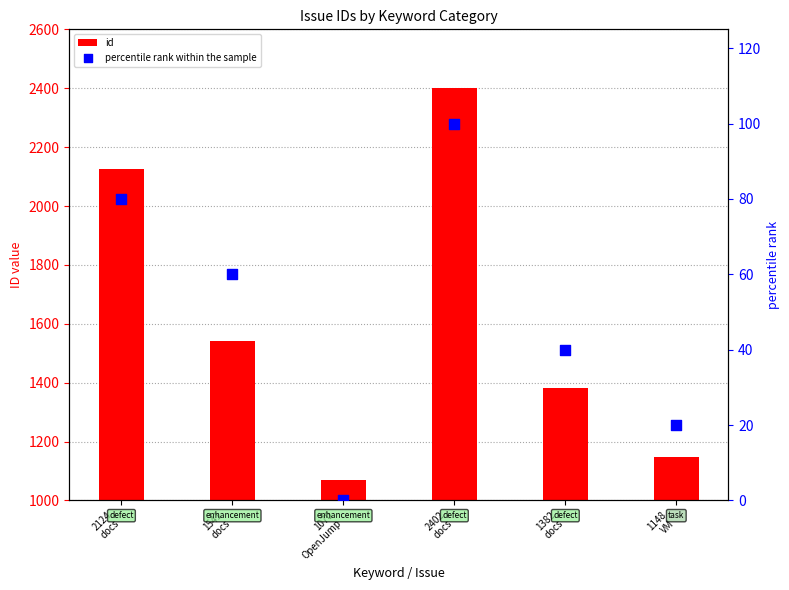

At which category is the sum across all series the highest?

2402
docs